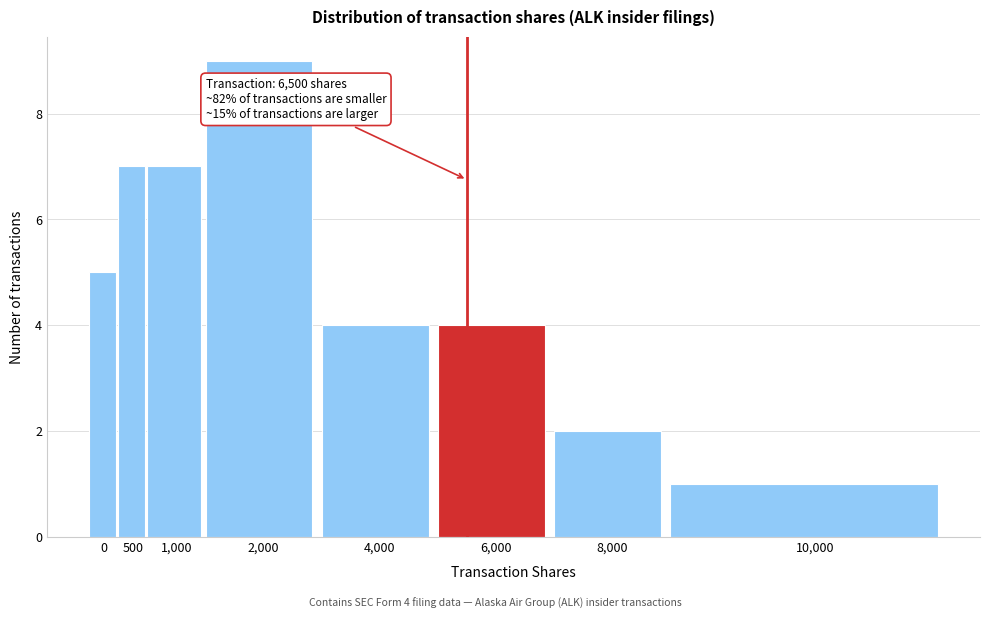

Reading left to right, list all the values displayed in this chart.

5	7	7	9	4	4	2	1